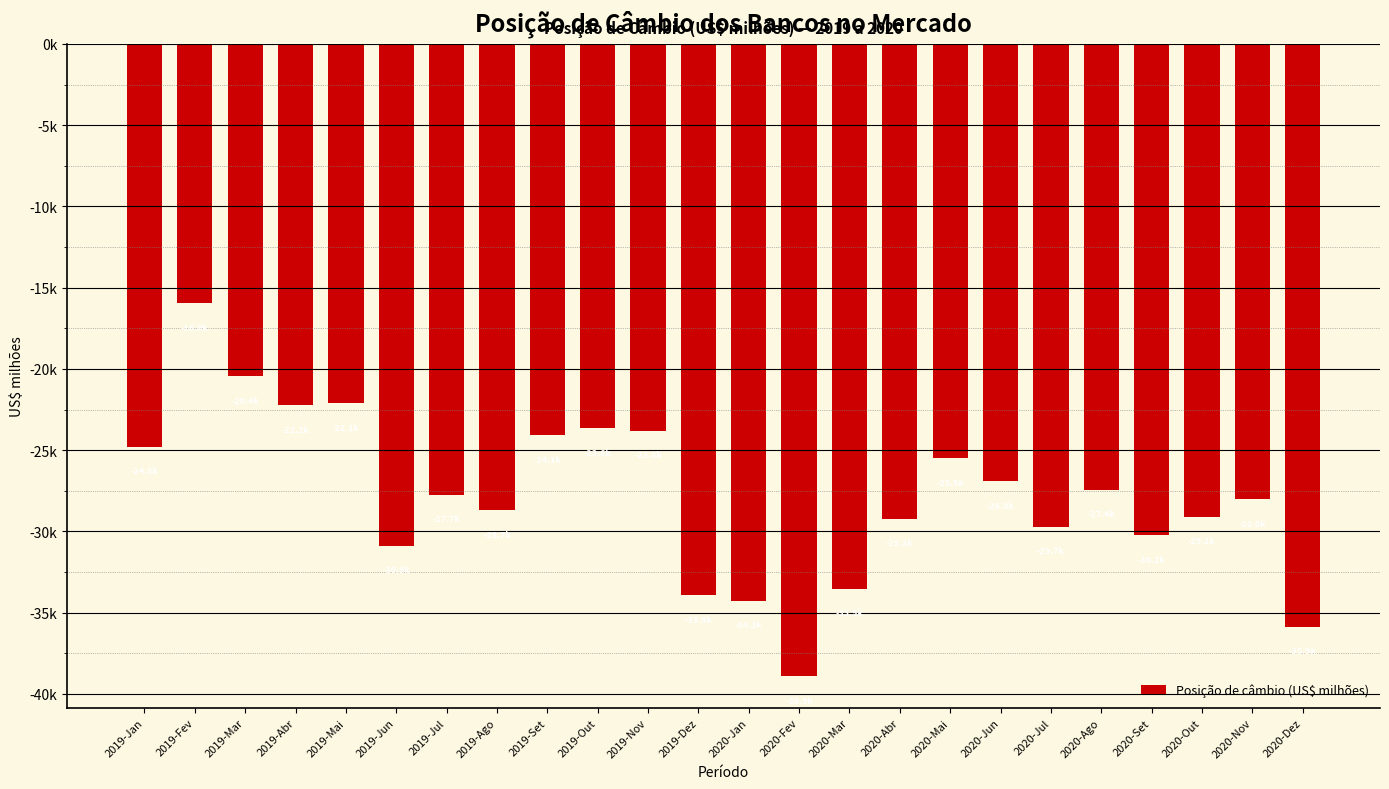

At which label does the data first exceed -27738?

2019-Jan